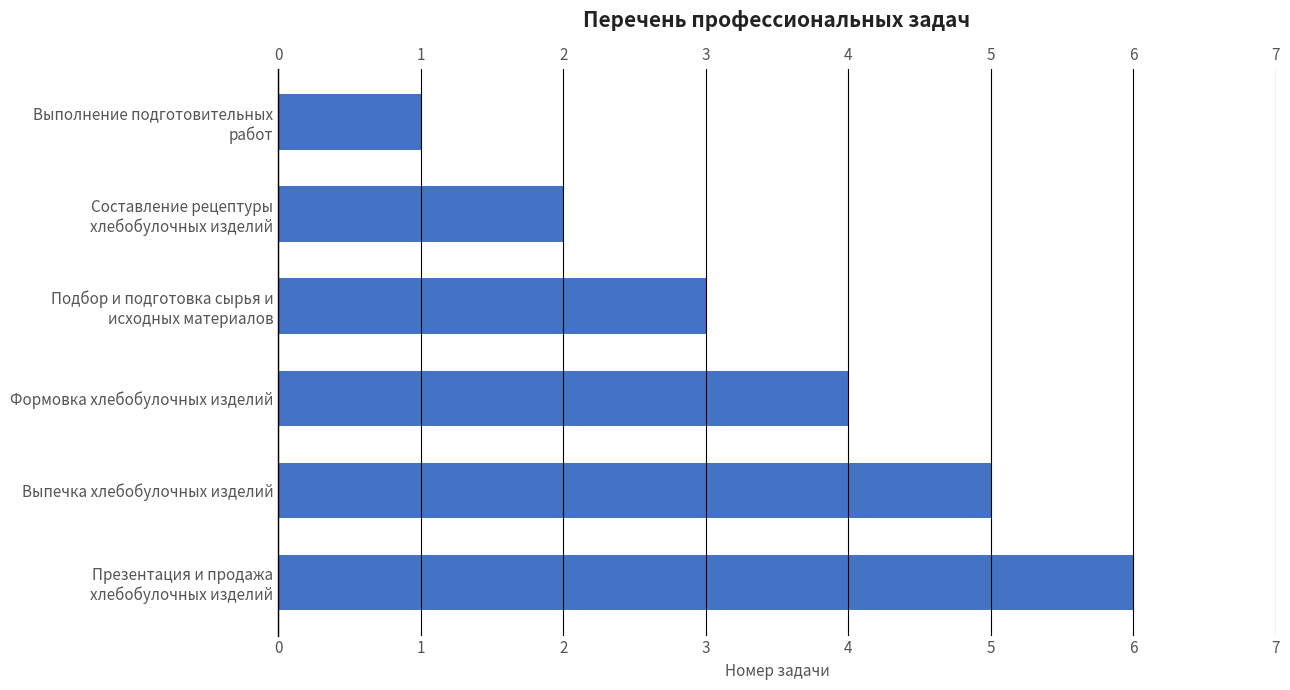

Does the chart contain any negative values?

No